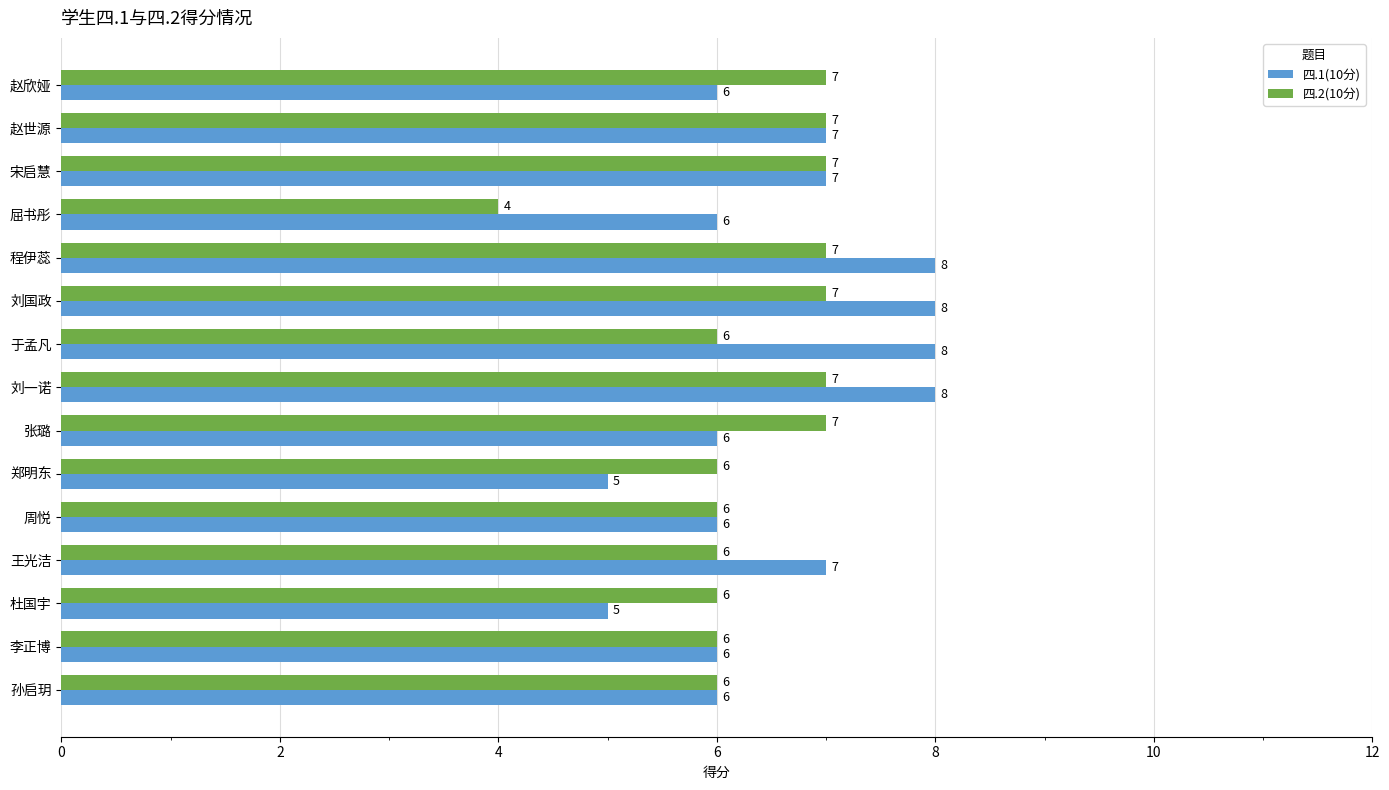

The 四.2(10分) series shows 3 at 张璐. True or false?

False